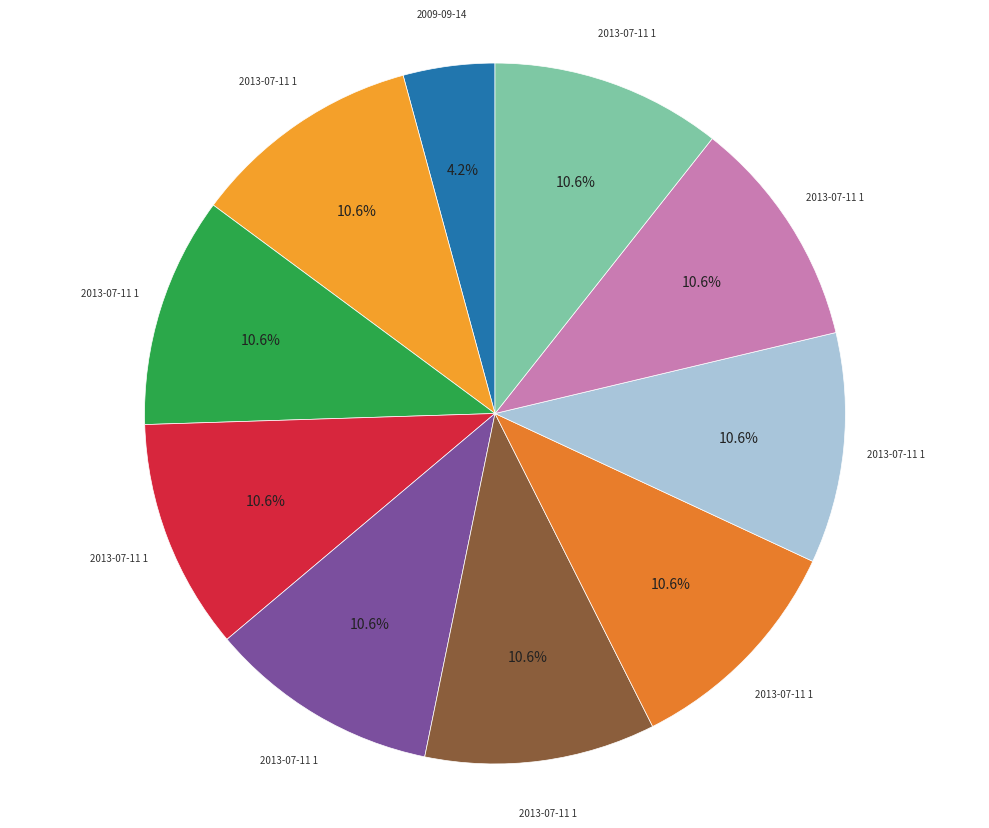

How many segments does this pie chart have?

10